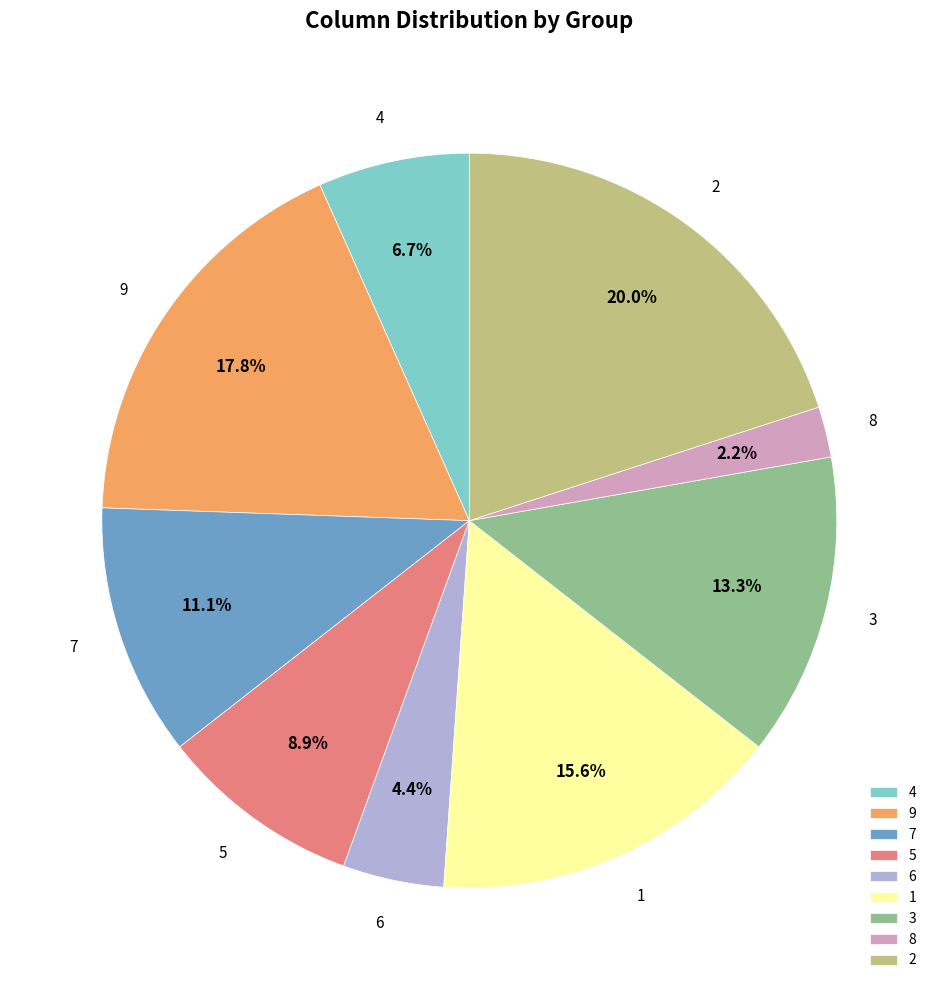

To the nearest percent, what is the average slice percentage?

11%